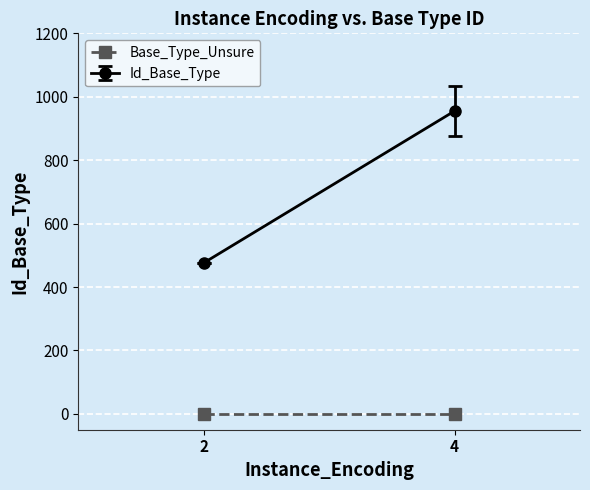

What are all the series names shown in the legend?

Id_Base_Type, Base_Type_Unsure